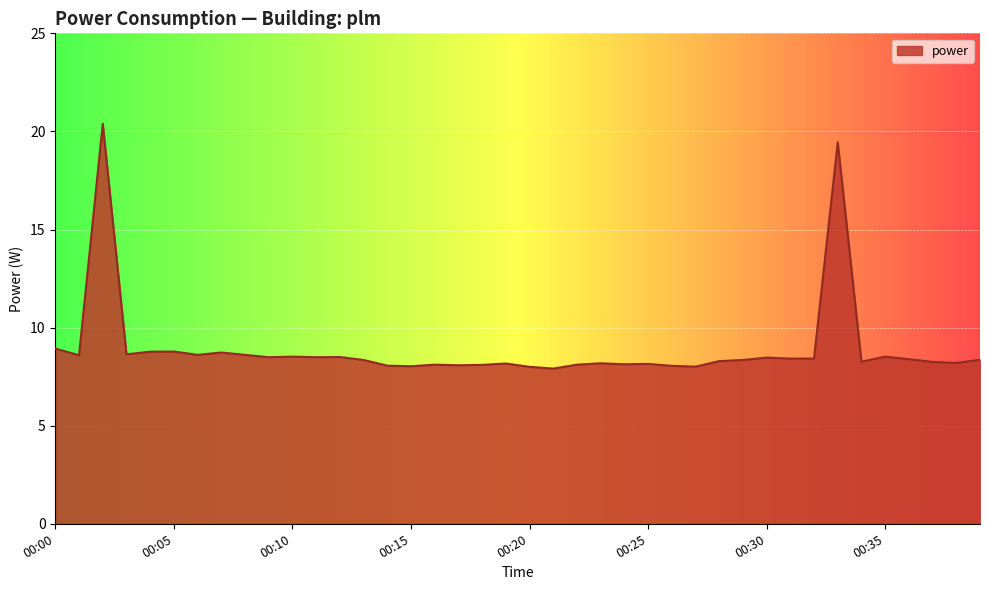

What is the difference between the maximum and minimum values?

12.5